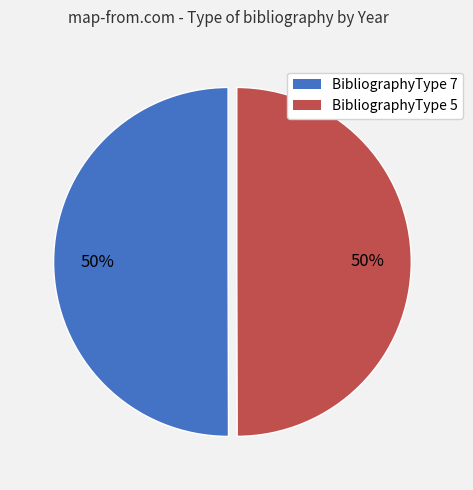

True or false: BibliographyType 5 accounts for 63% of the total.

False